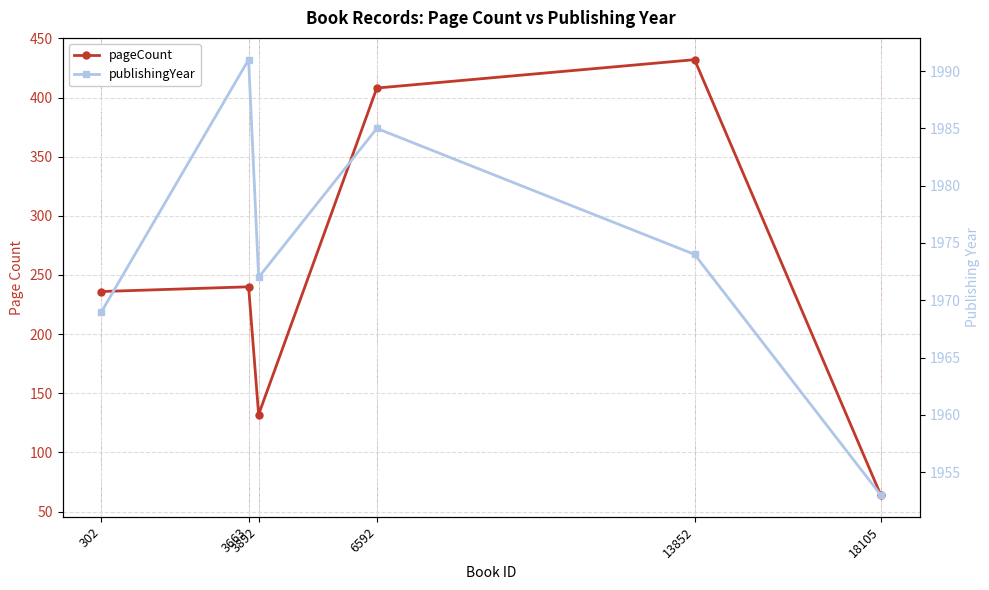

Which series has the largest total across all categories?

publishingYear